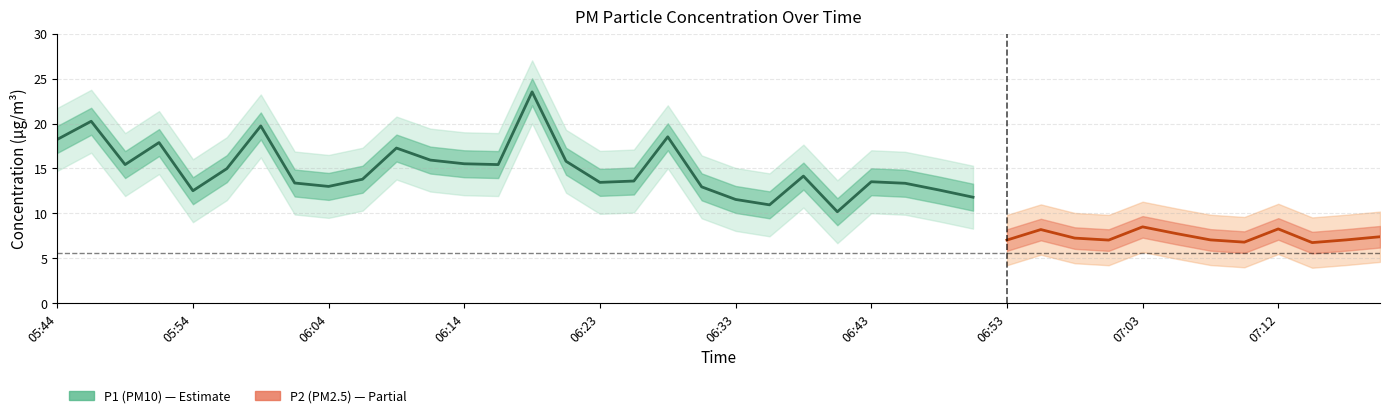

Between 05:44 and 06:53, which is larger?

05:44